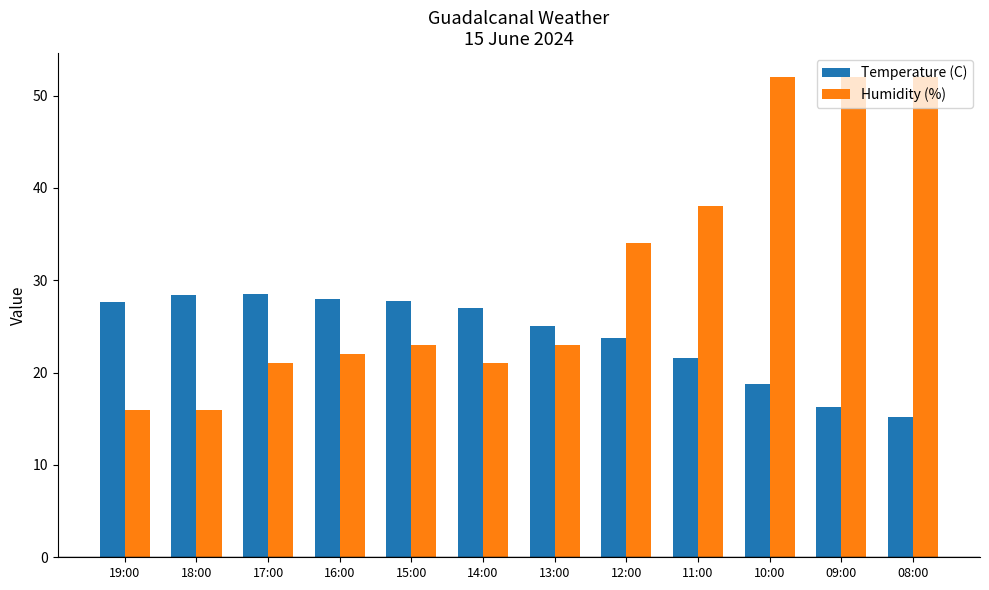

What is the label of the 7th bar from the right?

14:00